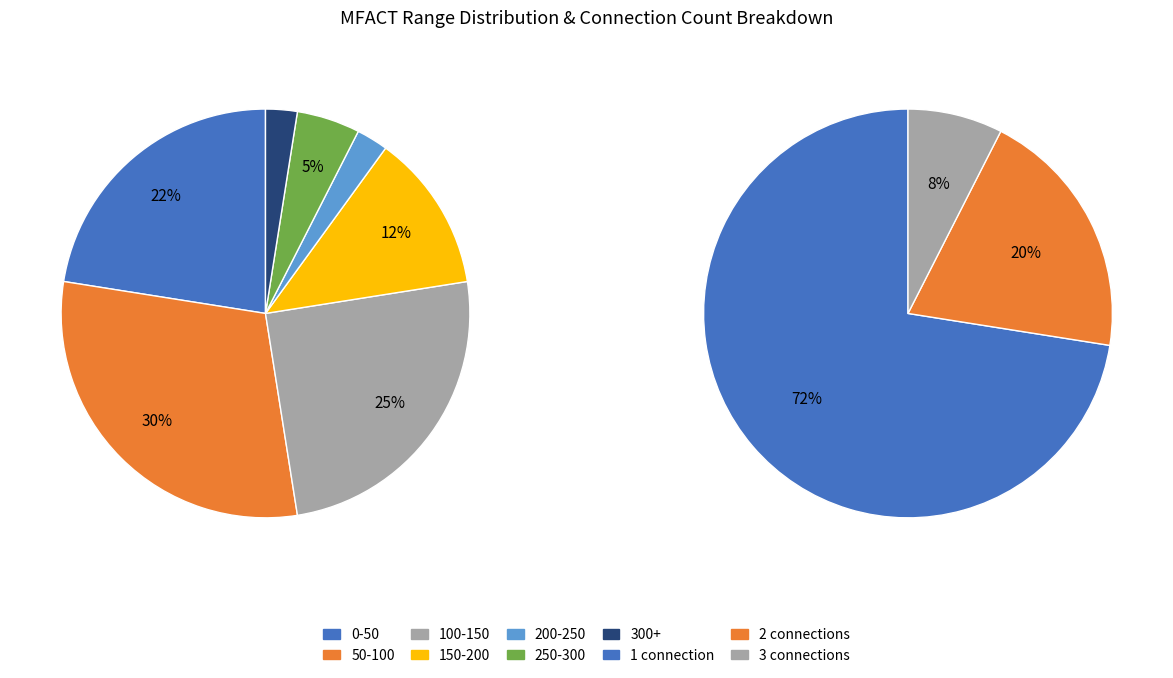

True or false: 11000000298 accounts for 1% of the total.

False